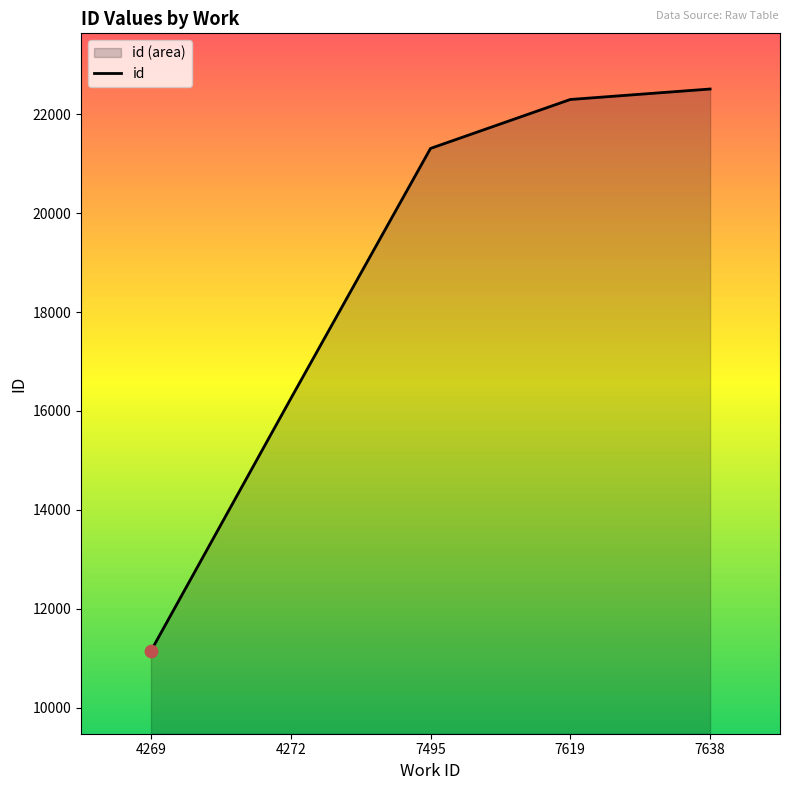

Approximately how many times larger is the value at 7638 compared to 7619?

1.0